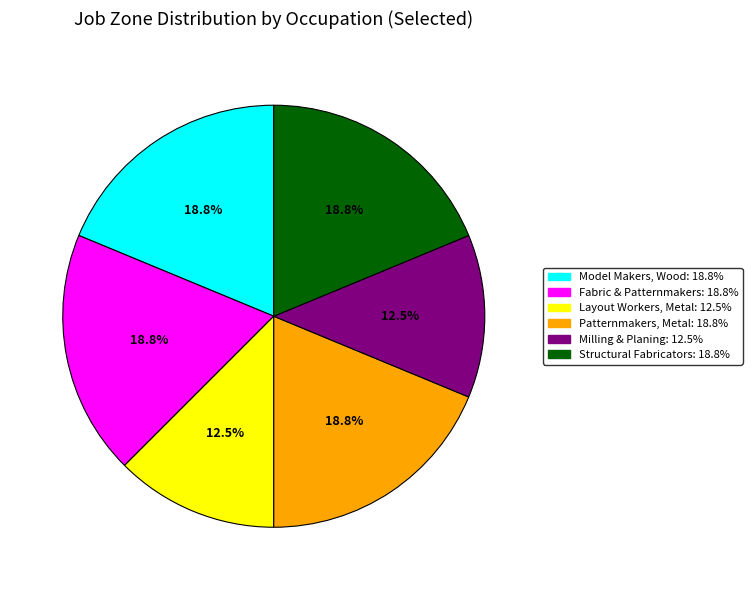

Does any single category account for the majority?

No